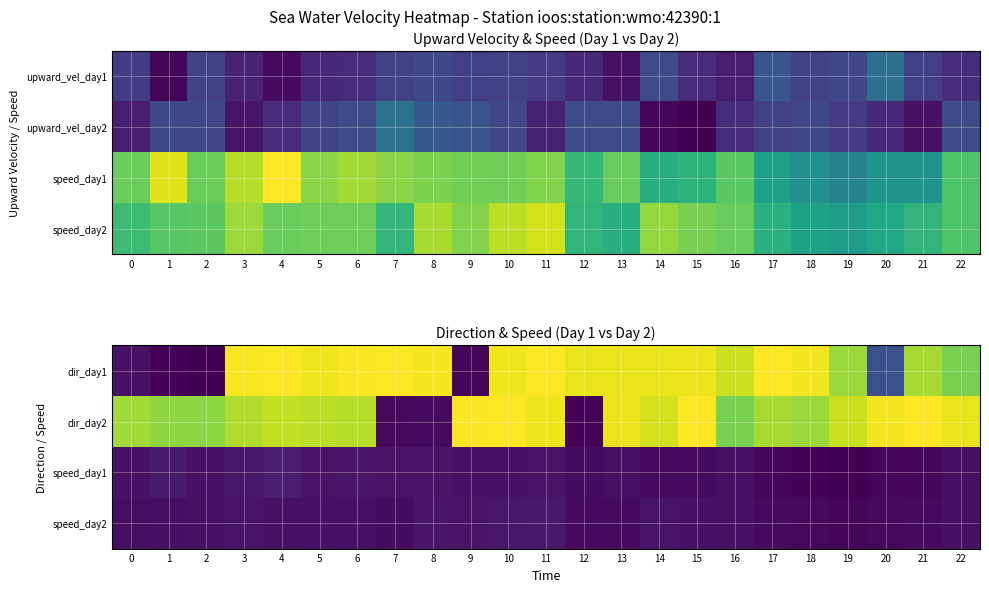

What is the minimum value shown in the chart?

2.0